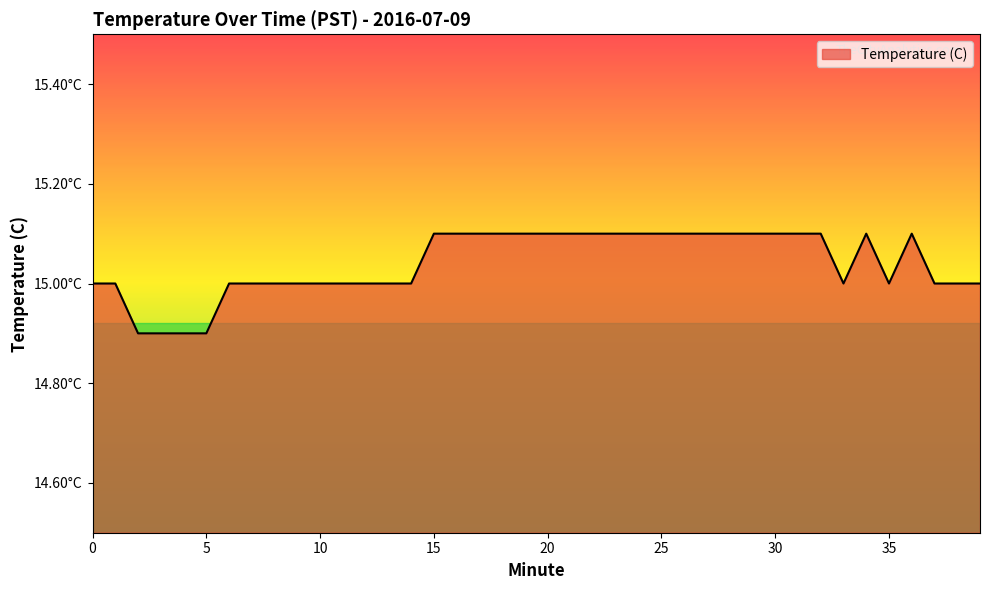

True or false: there are more than 0 points higher than both neighbors.

True